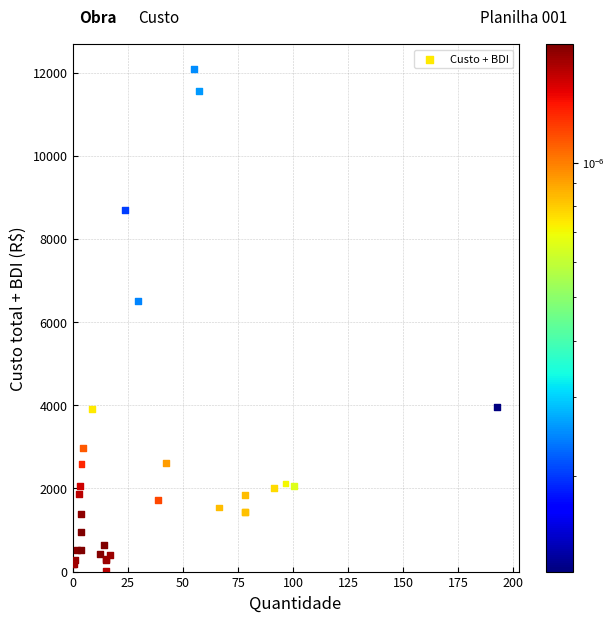

What Y value in the scatter plot is closest to 6047?

6501.5